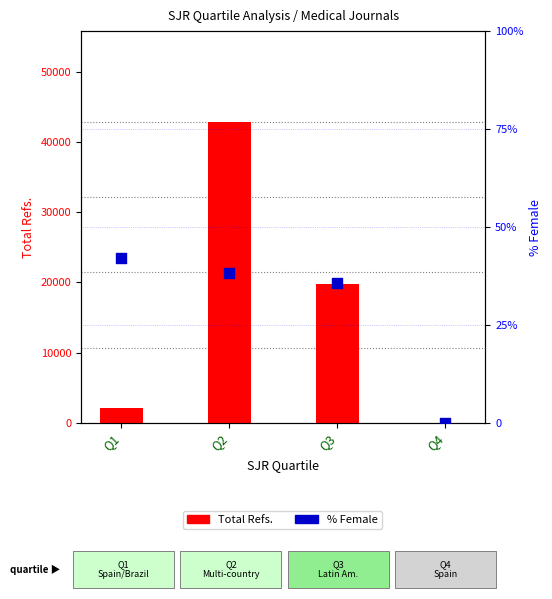

At how many categories does at least one series exceed 10508?

2